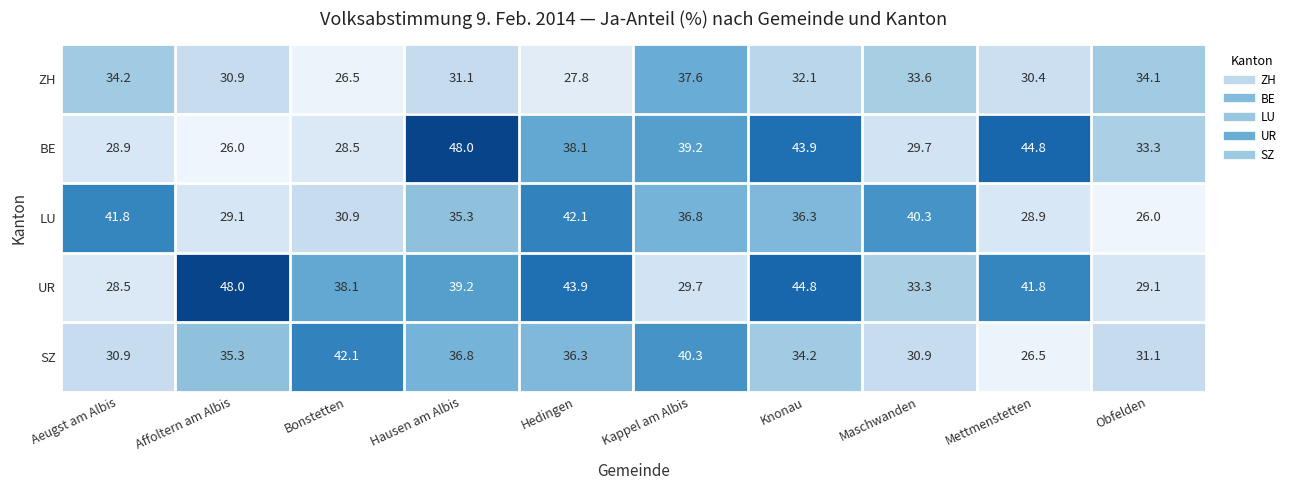

At which label does LU reach its peak?

Hedingen